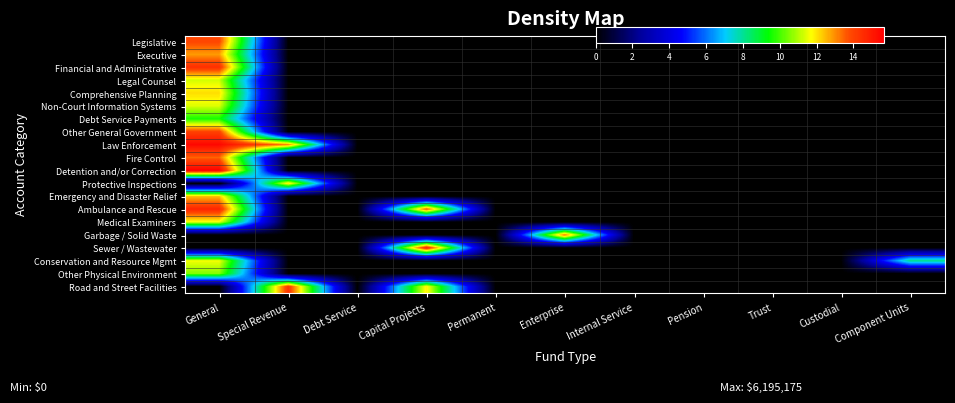

Which category has the highest value across all series?

General